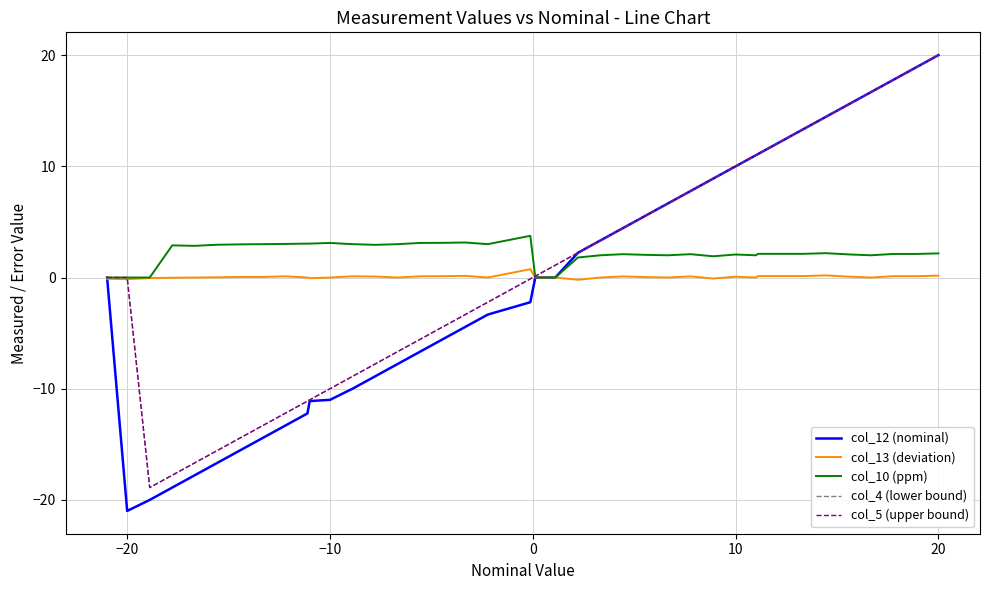

What is the minimum value for col_12 (nominal)?

-21.0